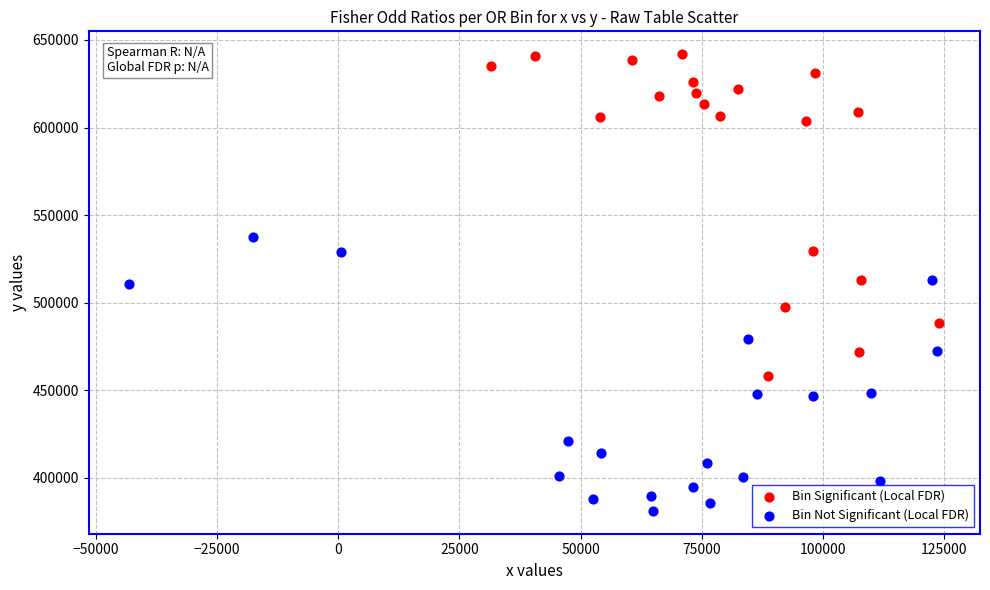

Which series contains the lowest Y value?

Bin Not Significant (Local FDR)